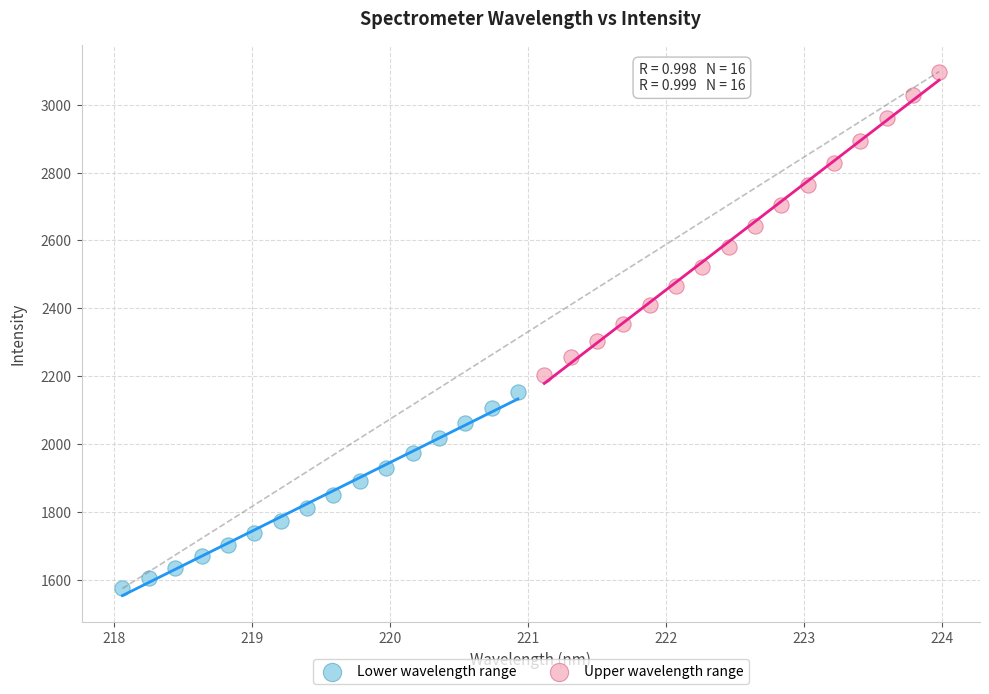

Which series has the widest spread of Y values?

Upper wavelength range